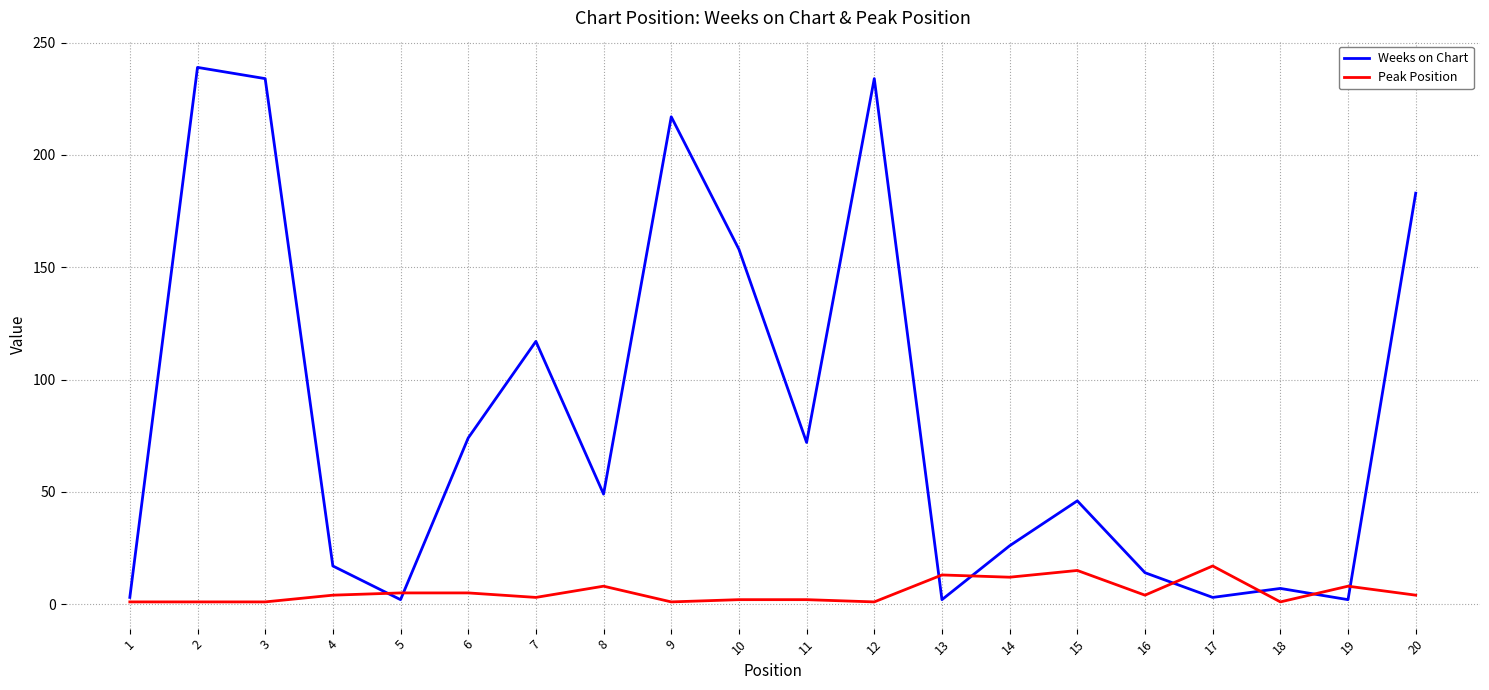

Is it true that Peak Position equals 12 at 14?

True